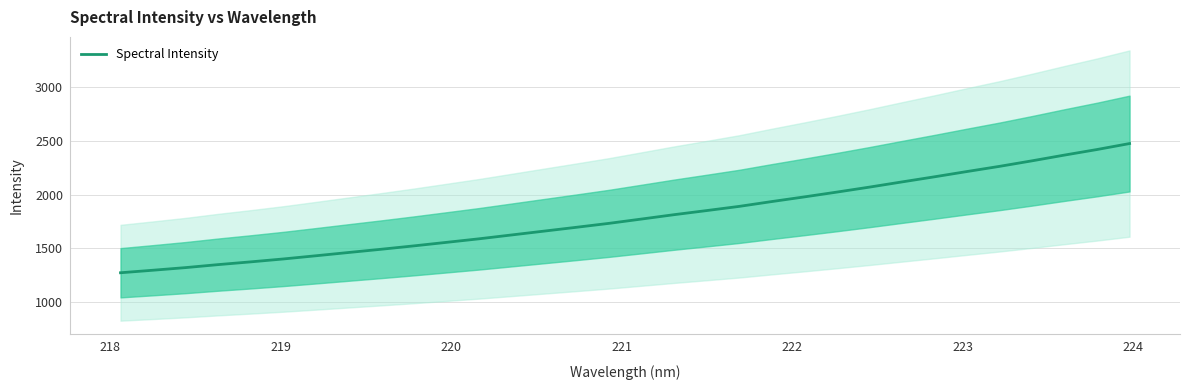

What is the lowest value of the Spectral Intensity series?

1272.7